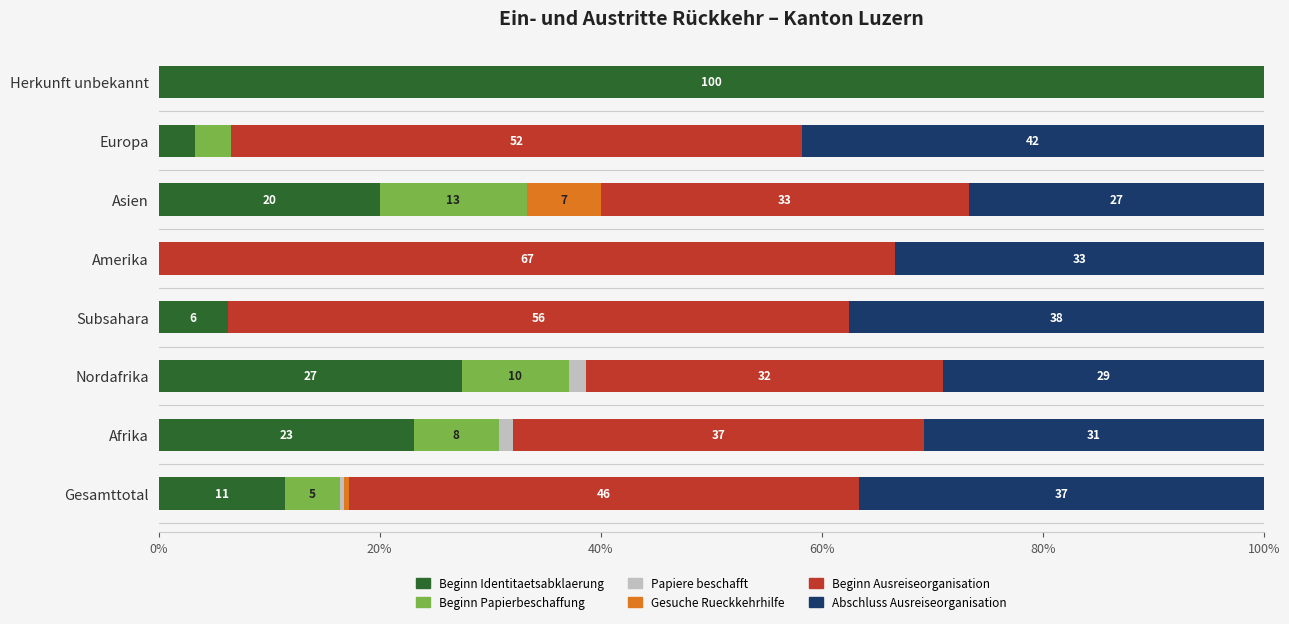

What is the value of the Abschluss Ausreiseorganisation bar at the 5th from the left?

33.3